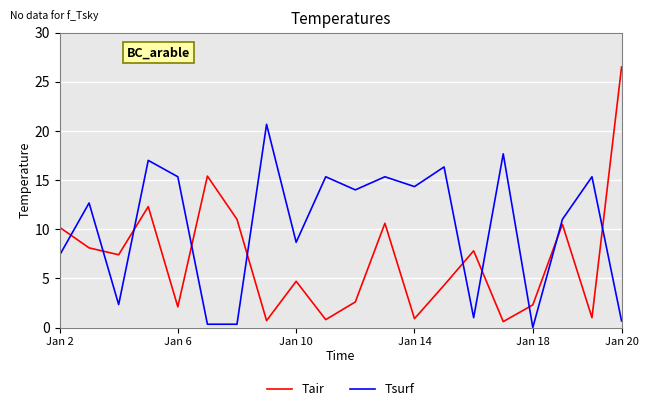

What is the difference between the maximum and minimum values in the Tsurf series?

20.7